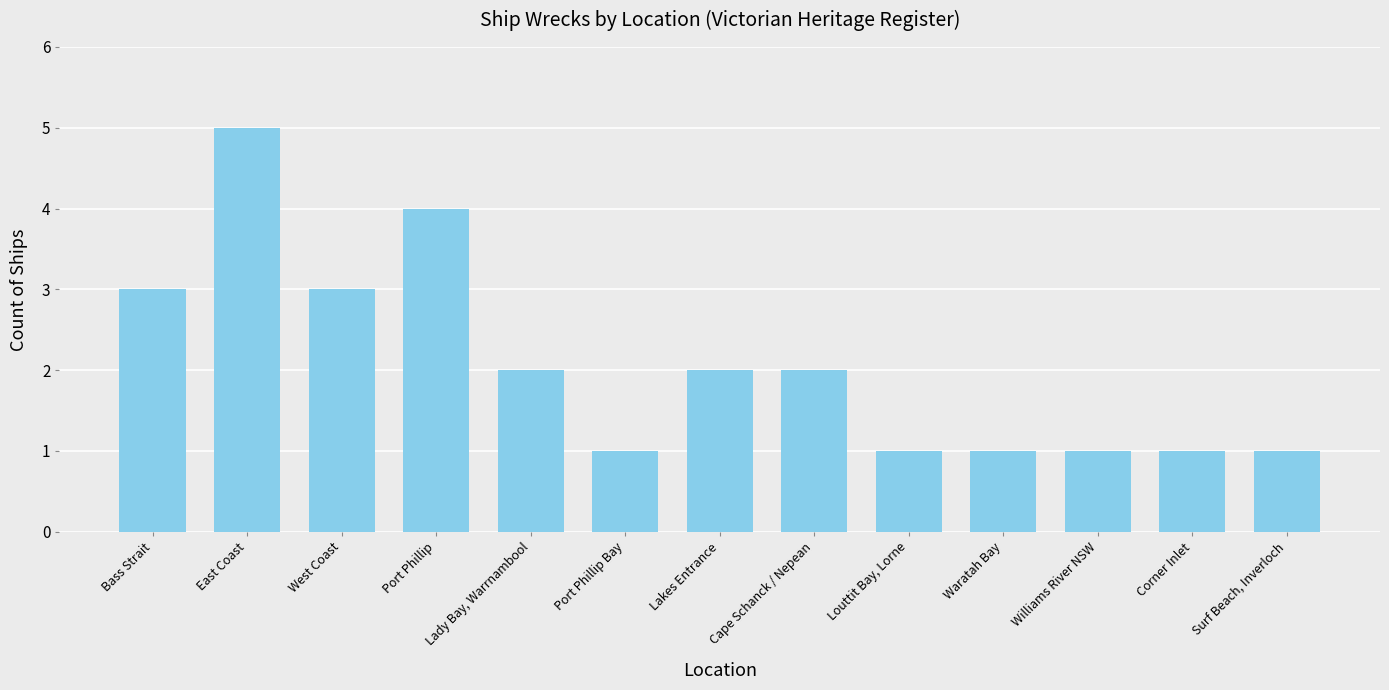

What is the minimum value shown in the chart?

1